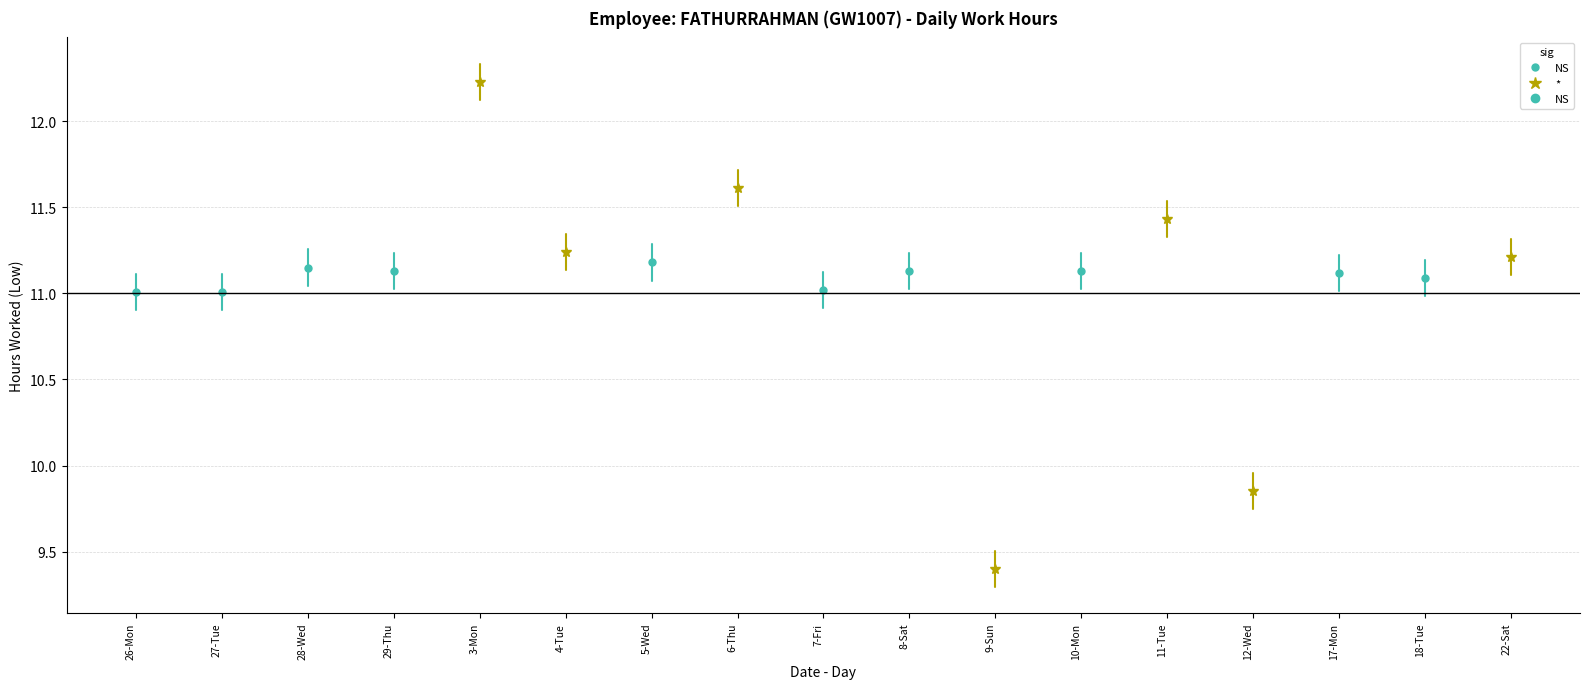

Which category has the highest value across all series?

3-Mon